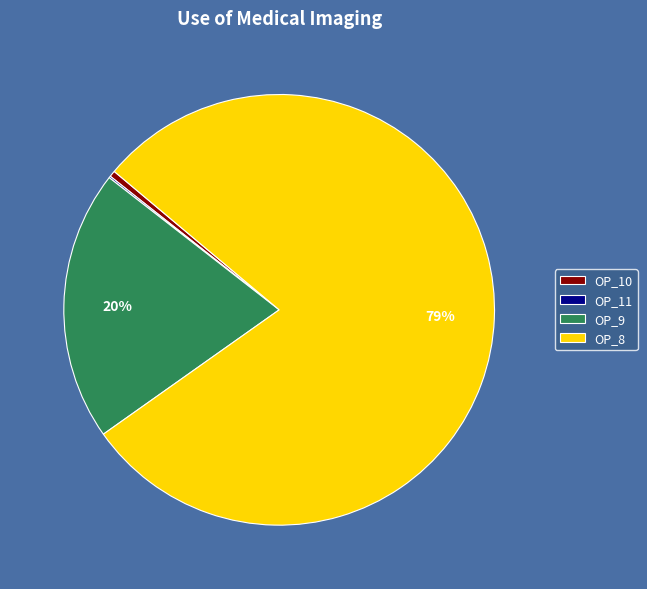

To the nearest percent, what is the average slice percentage?

25%